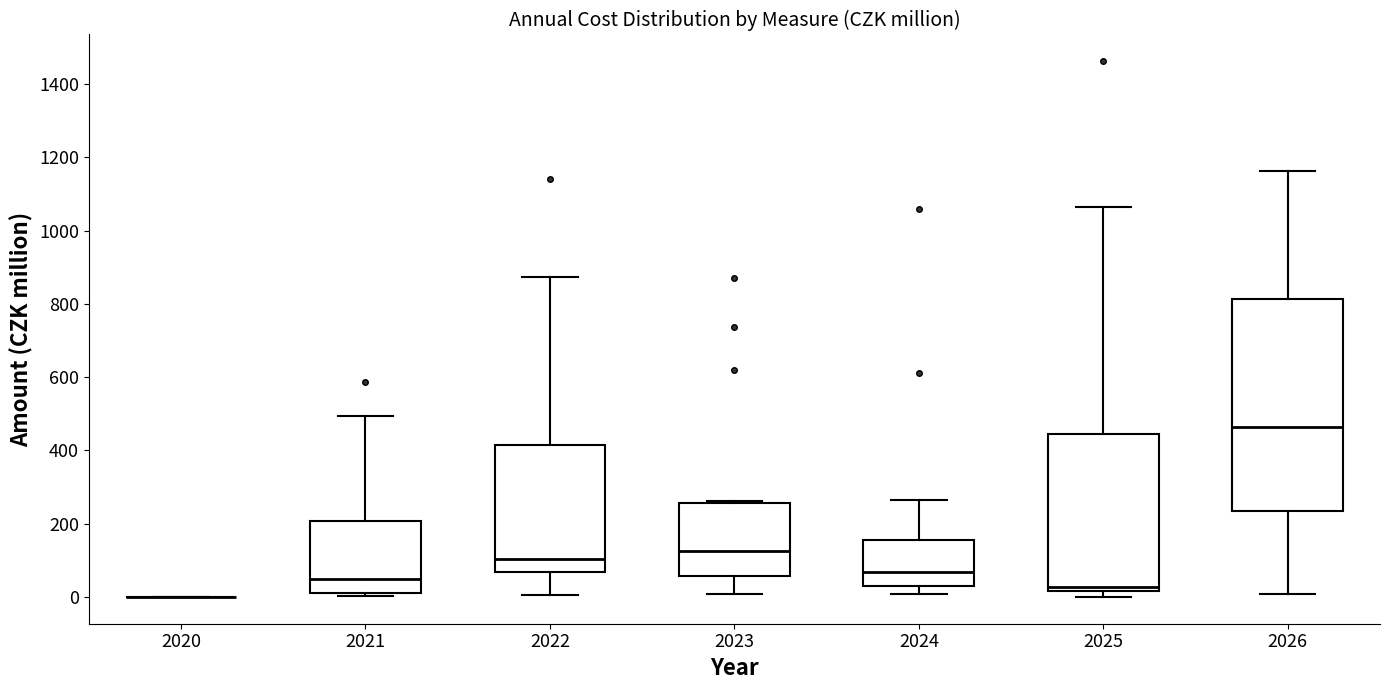

Reading left to right, read every box against the y-axis: the position of its median line, the range the box covers, and the ends of its whiskers. The values are not printed on the chart, so give them approximately, as read against the axis.

2020: box collapsed to a line at 0, whiskers 0 to 0
2021: median 40, box 20 to 200, whiskers 0 to 500
2022: median 100, box 60 to 420, whiskers 0 to 880
2023: median 120, box 60 to 260, whiskers 0 to 260
2024: median 60, box 20 to 160, whiskers 0 to 260
2025: median 20 (just above the box's lower edge), box 20 to 440, whiskers 0 to 1060
2026: median 460, box 240 to 820, whiskers 0 to 1160